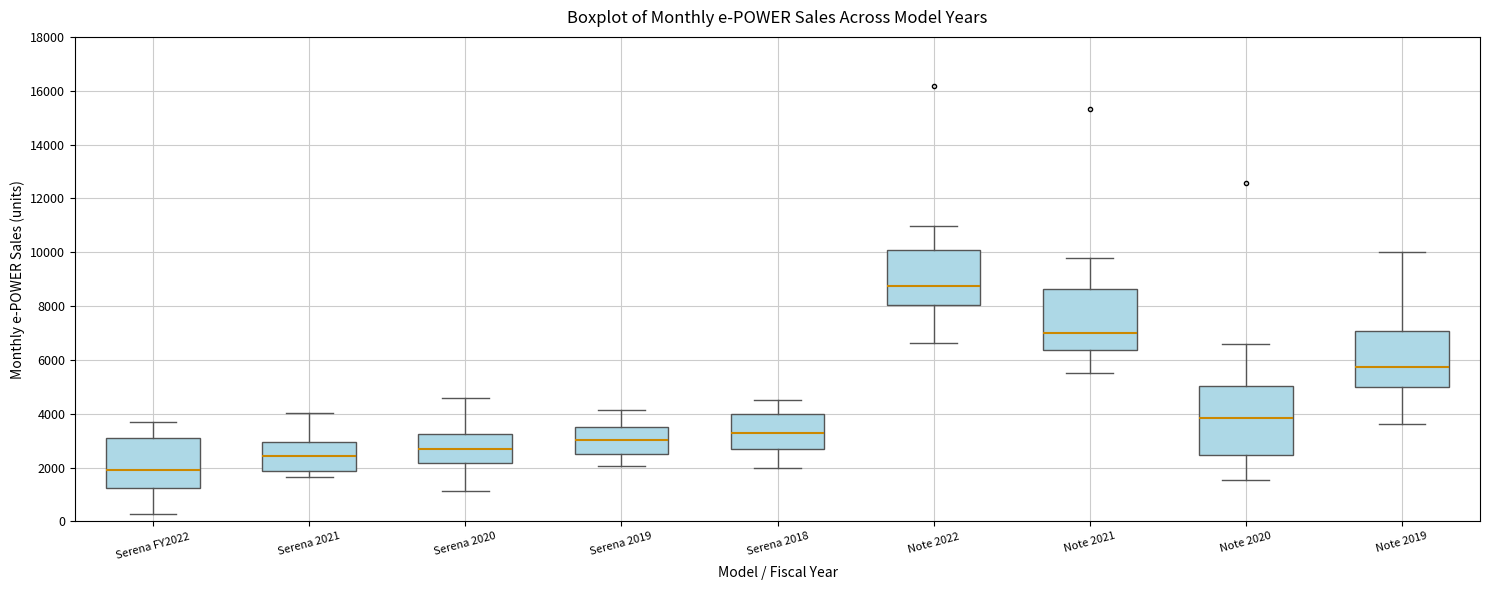

Reading left to right, read every box against the y-axis: the position of its median line, the range the box covers, and the ends of its whiskers. The values are not printed on the chart, so give them approximately, as read against the axis.

Serena FY2022: median 1800, box 1200 to 3000, whiskers 200 to 3800
Serena 2021: median 2400, box 1800 to 3000, whiskers 1600 to 4000
Serena 2020: median 2600, box 2200 to 3200, whiskers 1200 to 4600
Serena 2019: median 3000, box 2400 to 3400, whiskers 2000 to 4200
Serena 2018: median 3200, box 2600 to 4000, whiskers 2000 to 4600
Note 2022: median 8800, box 8000 to 10000, whiskers 6600 to 11000
Note 2021: median 7000, box 6400 to 8600, whiskers 5400 to 9800
Note 2020: median 3800, box 2400 to 5000, whiskers 1600 to 6600
Note 2019: median 5800, box 5000 to 7000, whiskers 3600 to 10000